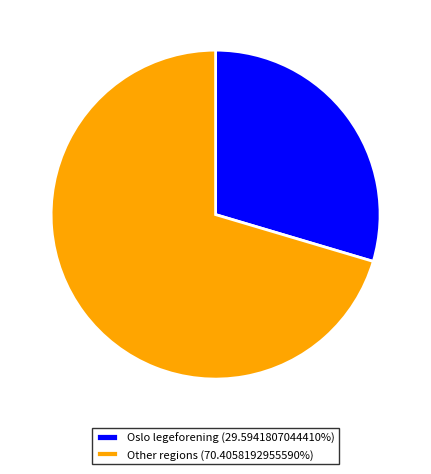

Does Oslo legeforening (29.5941807044410%) represent more than half of the total?

No